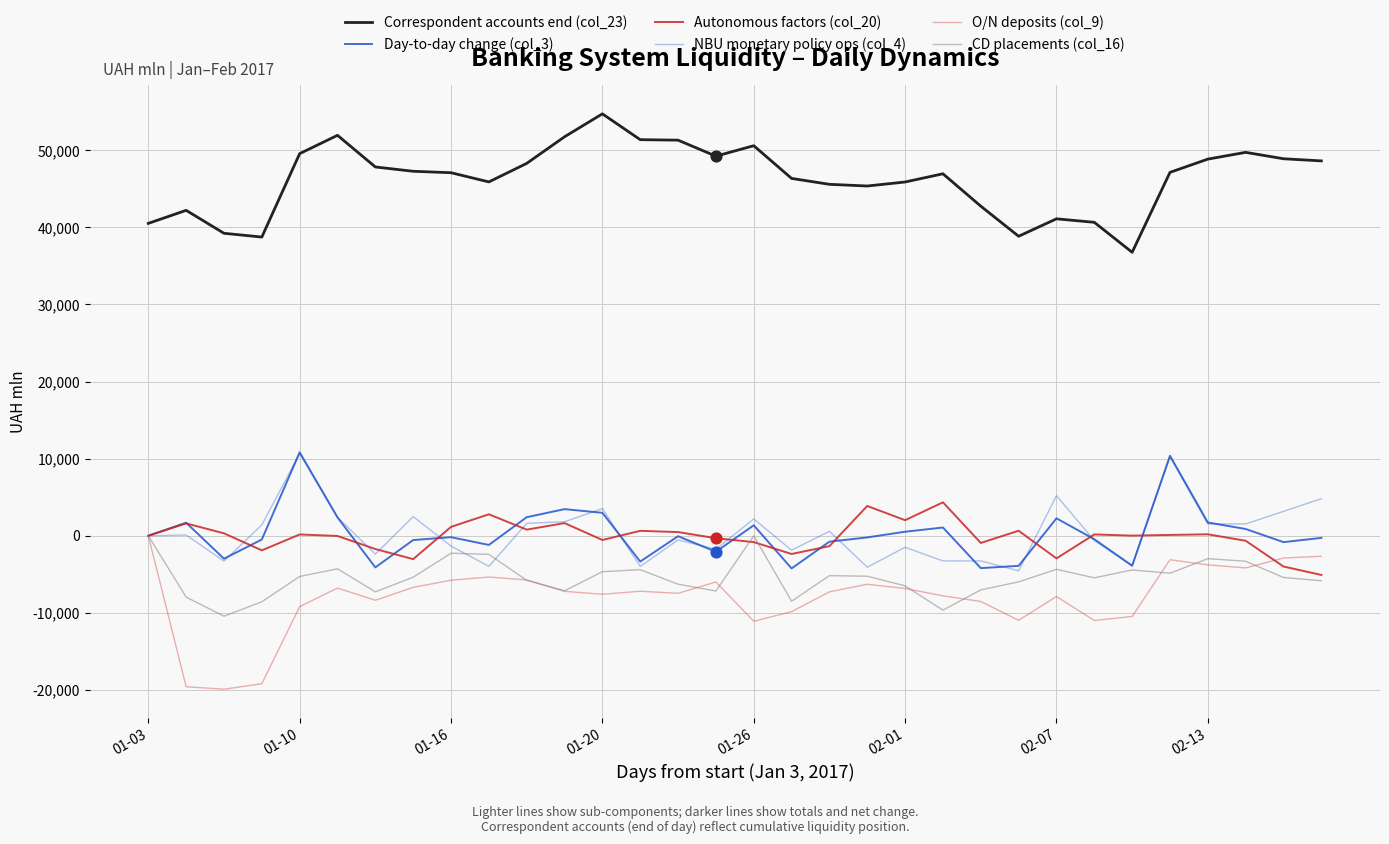

At which category is the sum across all series the highest?

27